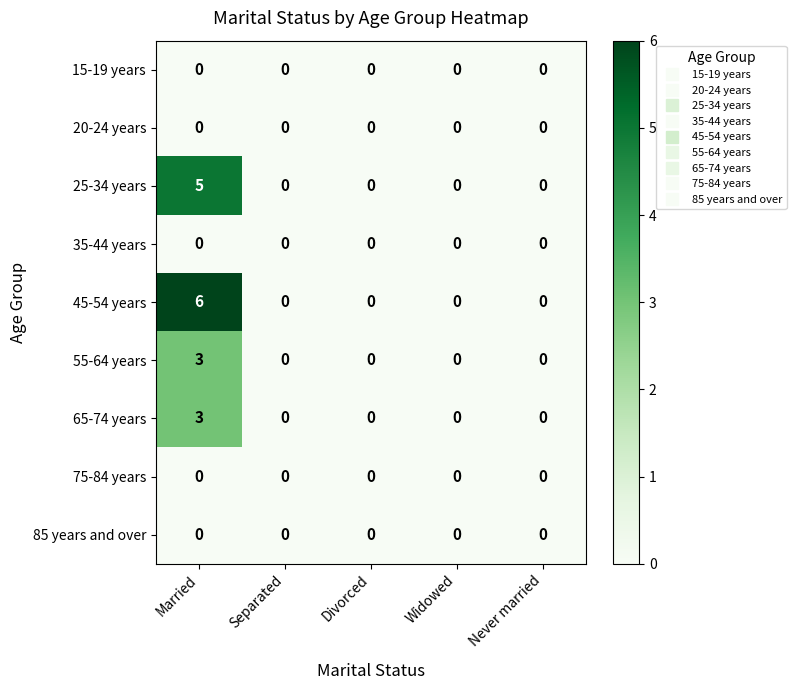

What is the difference between the maximum and minimum values in the 45-54 years series?

6